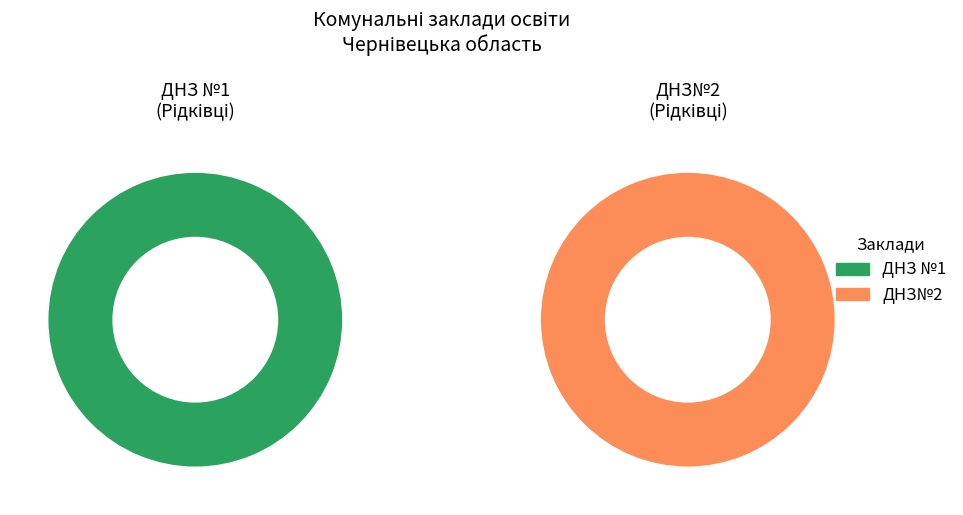

What is the change in value from ДНЗ №1 to ДНЗ№2?

+1